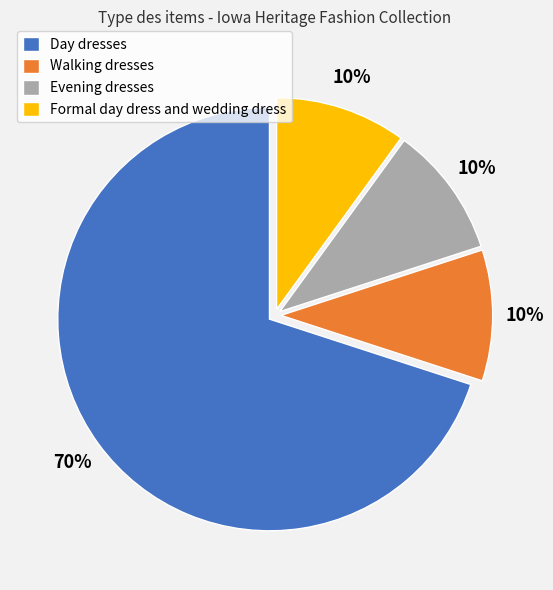

Does Day dresses account for over 50% of the chart?

Yes